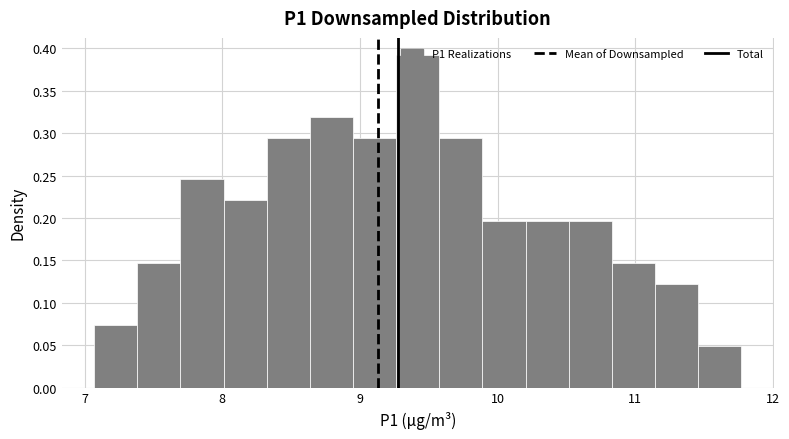

Around what value on the x-axis is the tallest bar? Give the approximate position of its centre, as read against the axis.

9.4